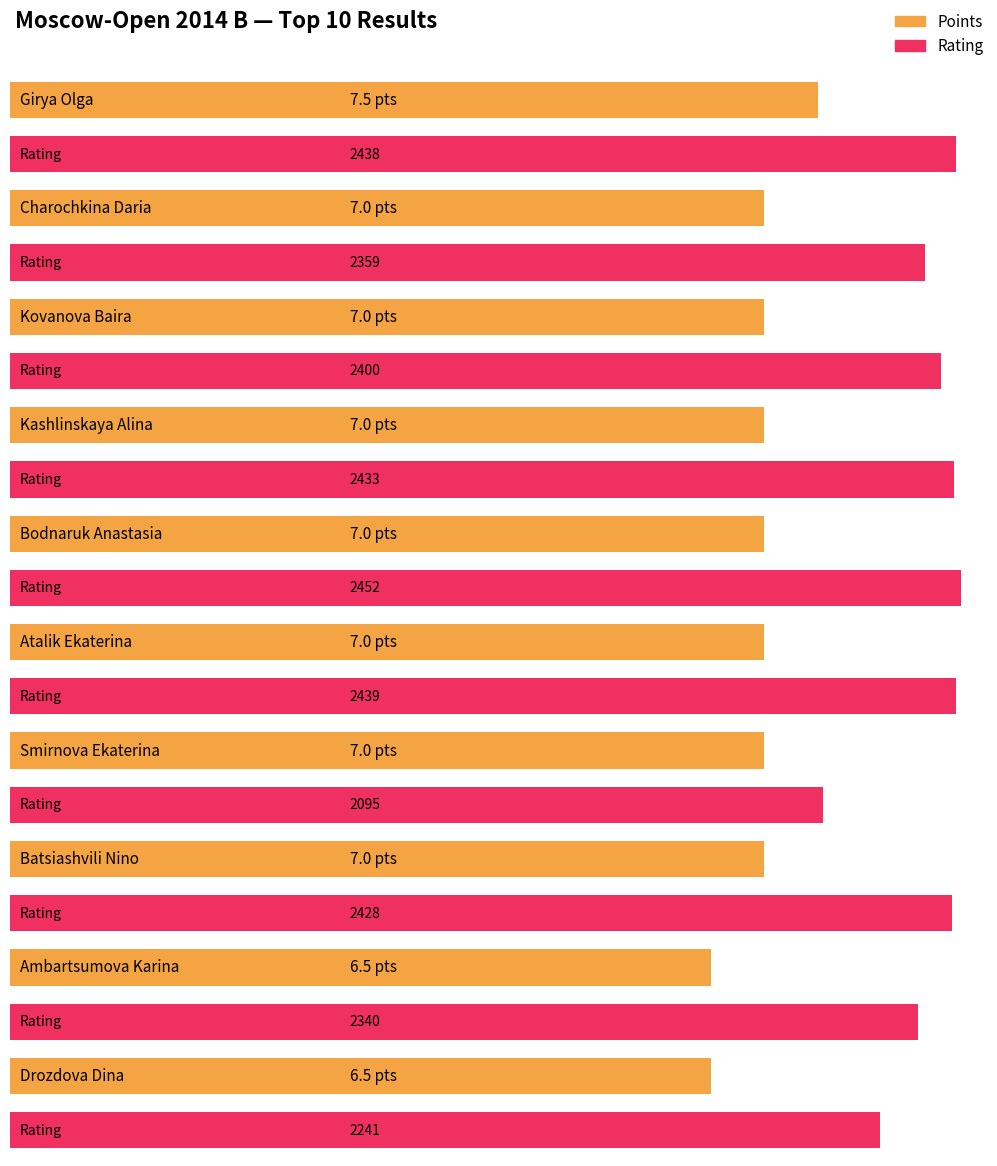

What are all the series names shown in the legend?

Points, Rating